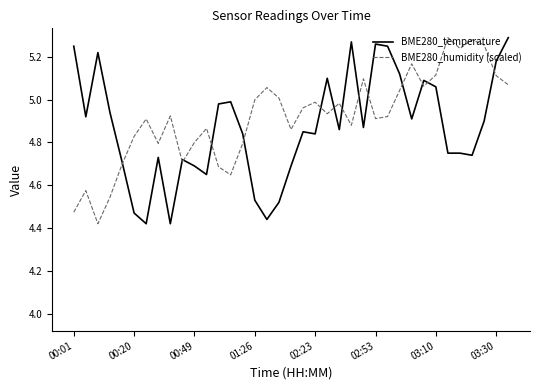

What is the value of the BME280_humidity (scaled) point at the 36th from the left?

5.1